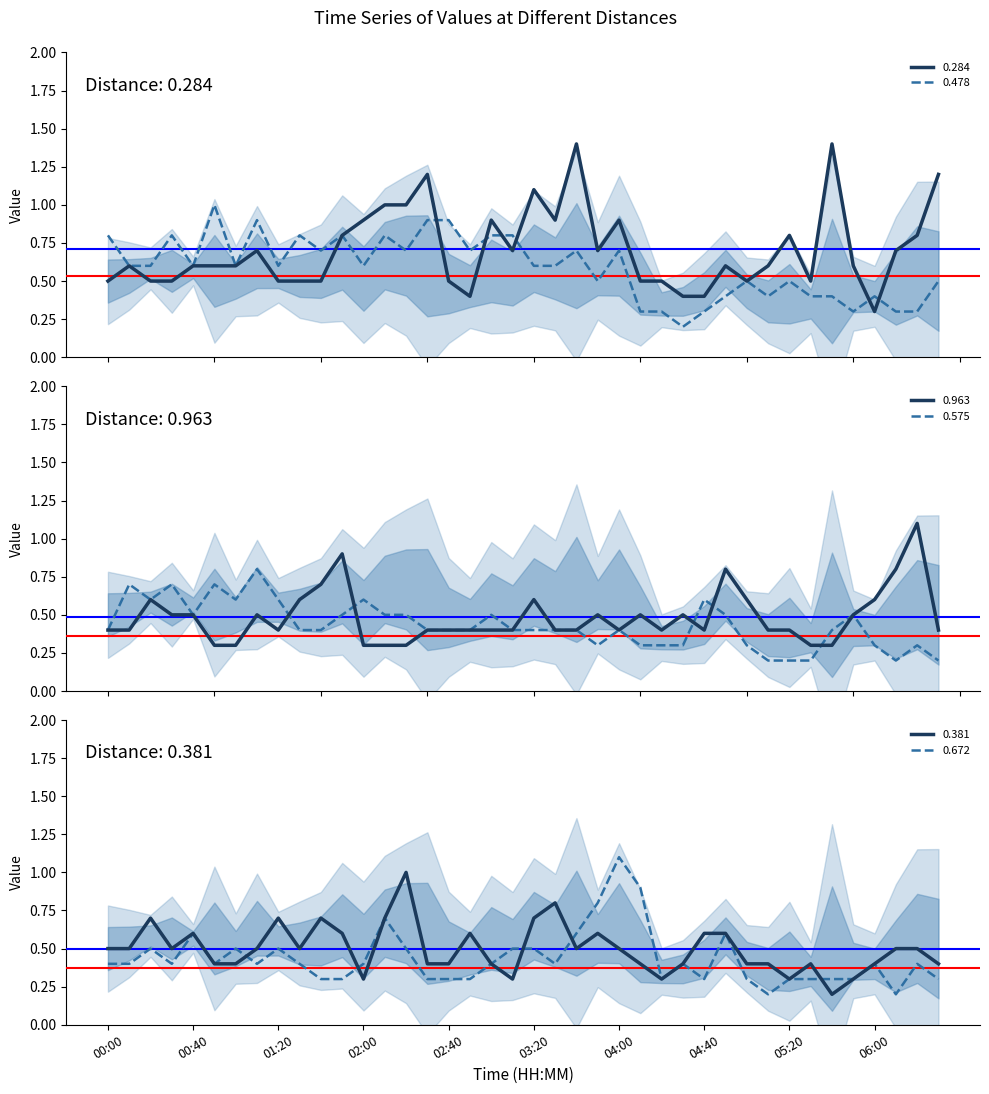

What is the maximum value for 0.672?

1.1